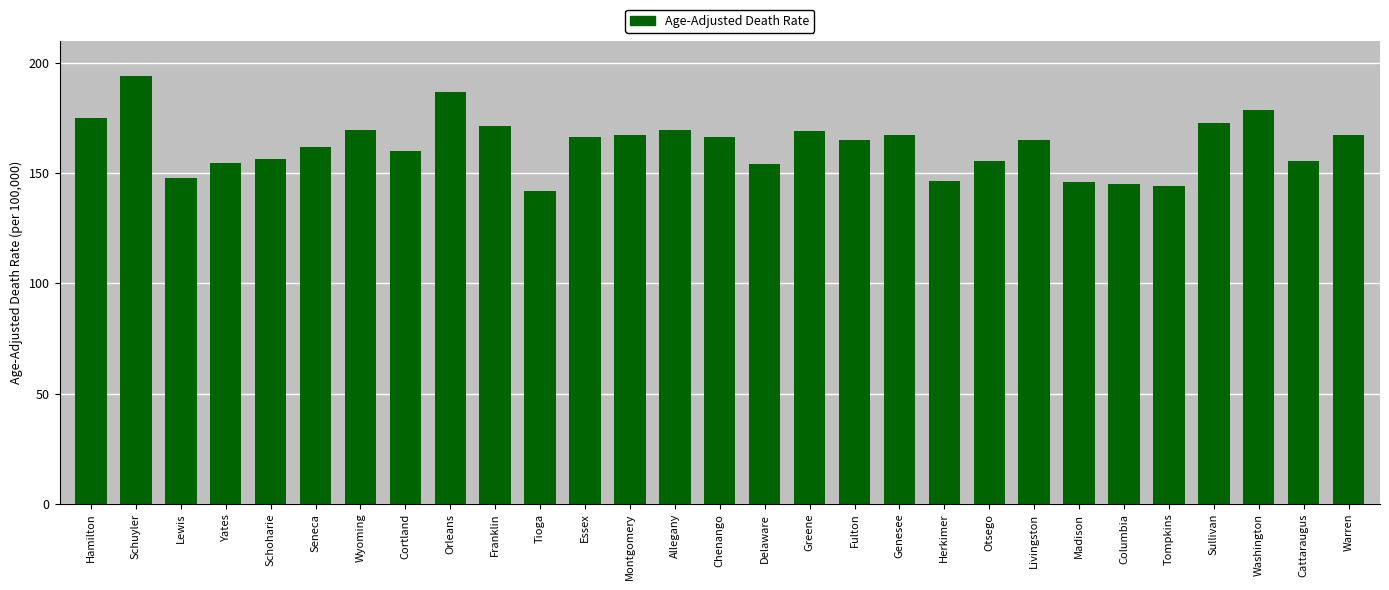

What is the value of the 10th bar from the left?

171.3